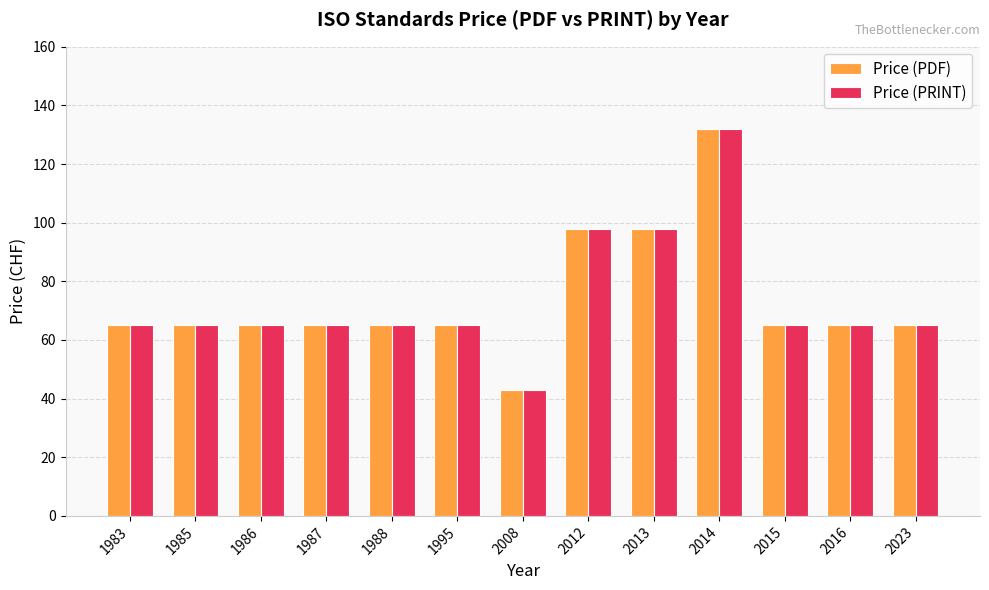

Reading left to right, what are all the values shown in this chart?

Price (PDF): 1983=65	1985=65	1986=65	1987=65	1988=65	1995=65	2008=43	2012=98	2013=98	2014=132	2015=65	2016=65	2023=65
Price (PRINT): 1983=65	1985=65	1986=65	1987=65	1988=65	1995=65	2008=43	2012=98	2013=98	2014=132	2015=65	2016=65	2023=65